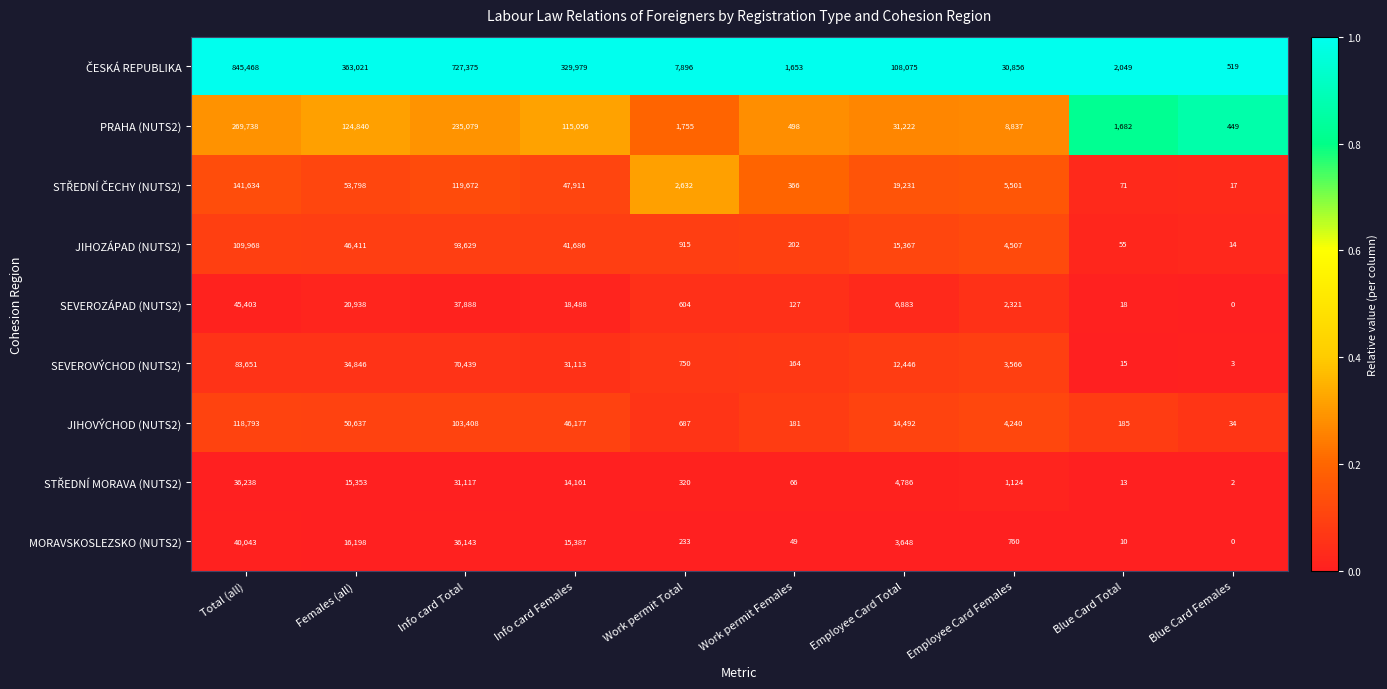

What is the spread (max minus min) of values at Blue Card Total?

2039